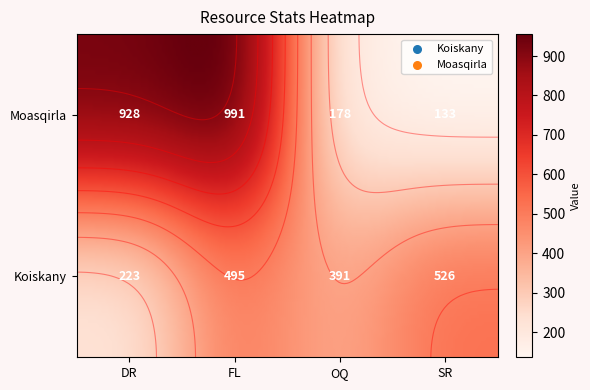

At which category is the sum across all series the highest?

FL